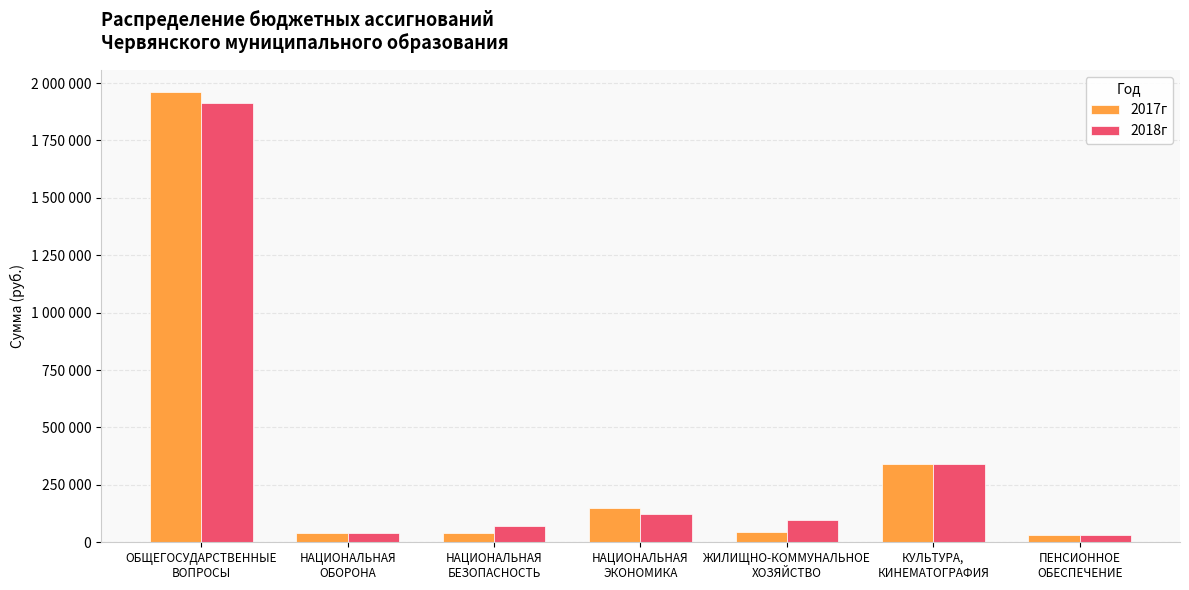

What is the average value of the 2017г series?

372300